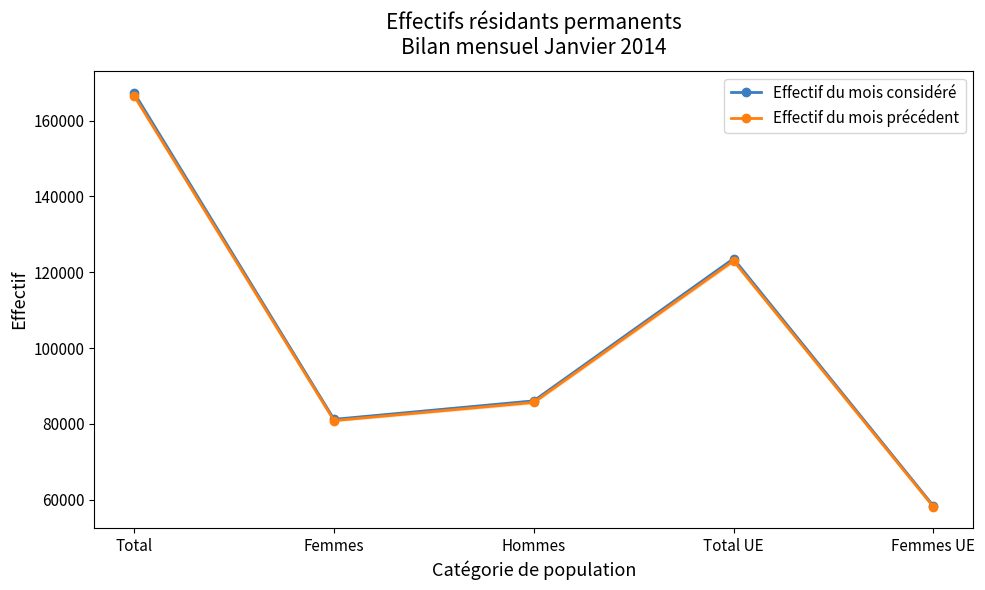

Which series changed the most between Femmes and Total UE?

Effectif du mois considéré